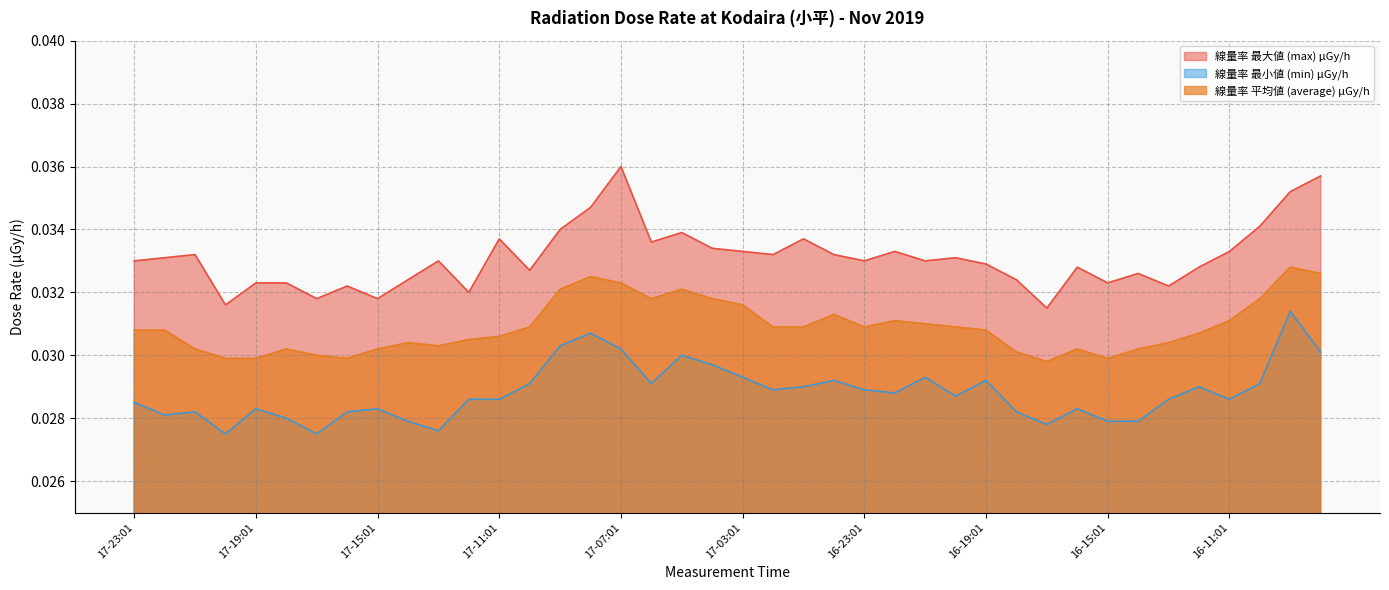

True or false: 線量率 平均値 (average) μGy/h has a value of 0.1 at 17-21:01.

False